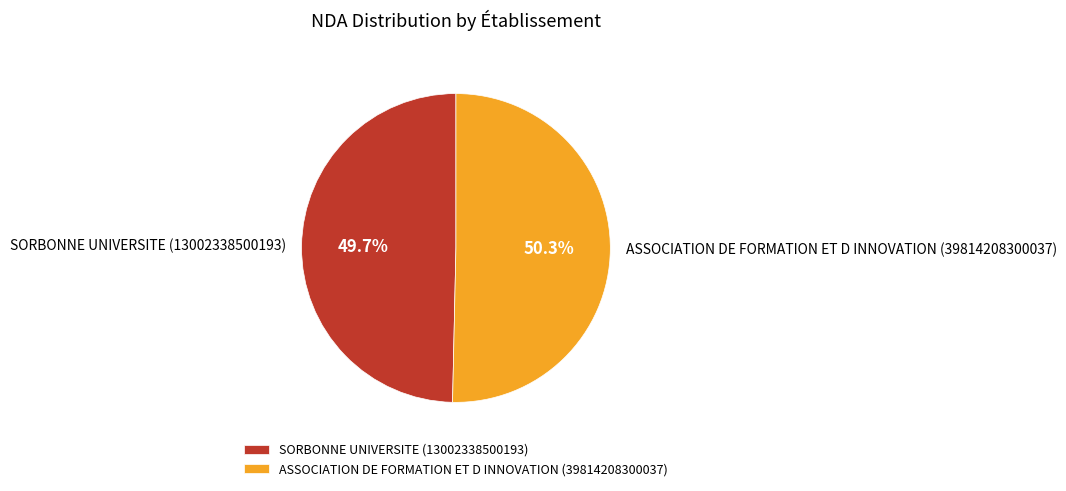

Is the sum of ASSOCIATION DE FORMATION ET D INNOVATION (39814208300037) and SORBONNE UNIVERSITE (13002338500193) greater than half?

Yes